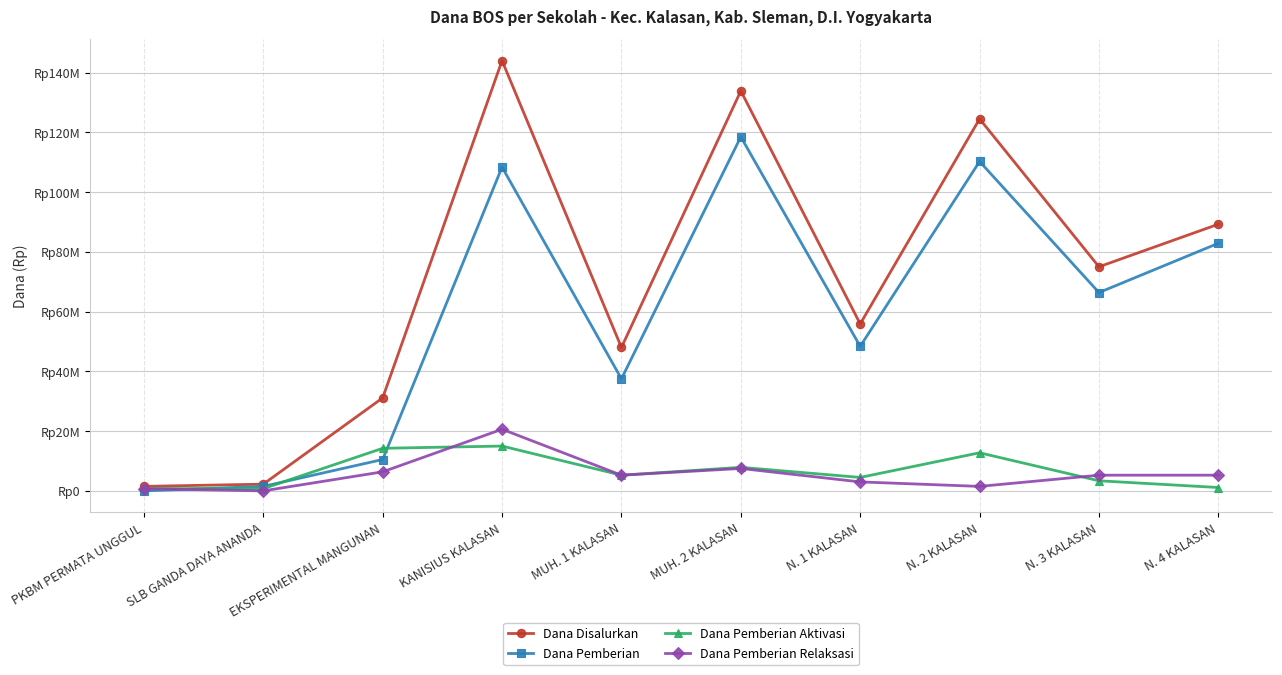

How many interior local valleys does the Dana Disalurkan series have?

3